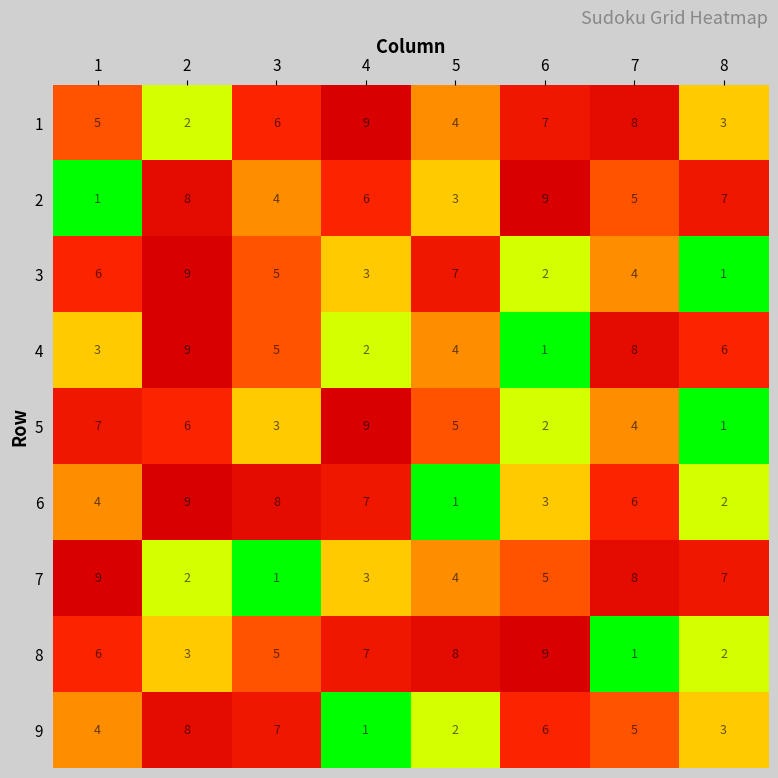

Is the value of 6 at 8 greater than the value of 7 at 1?

No